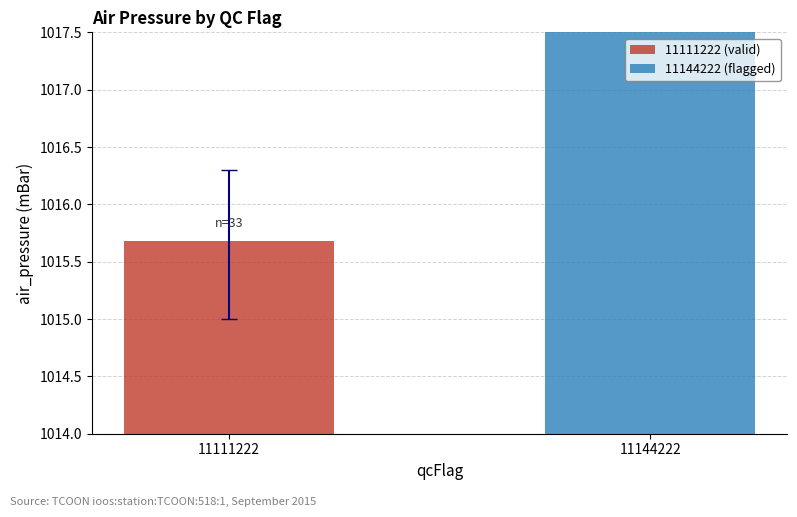

What is the value of the 1st bar from the left?

1015.7